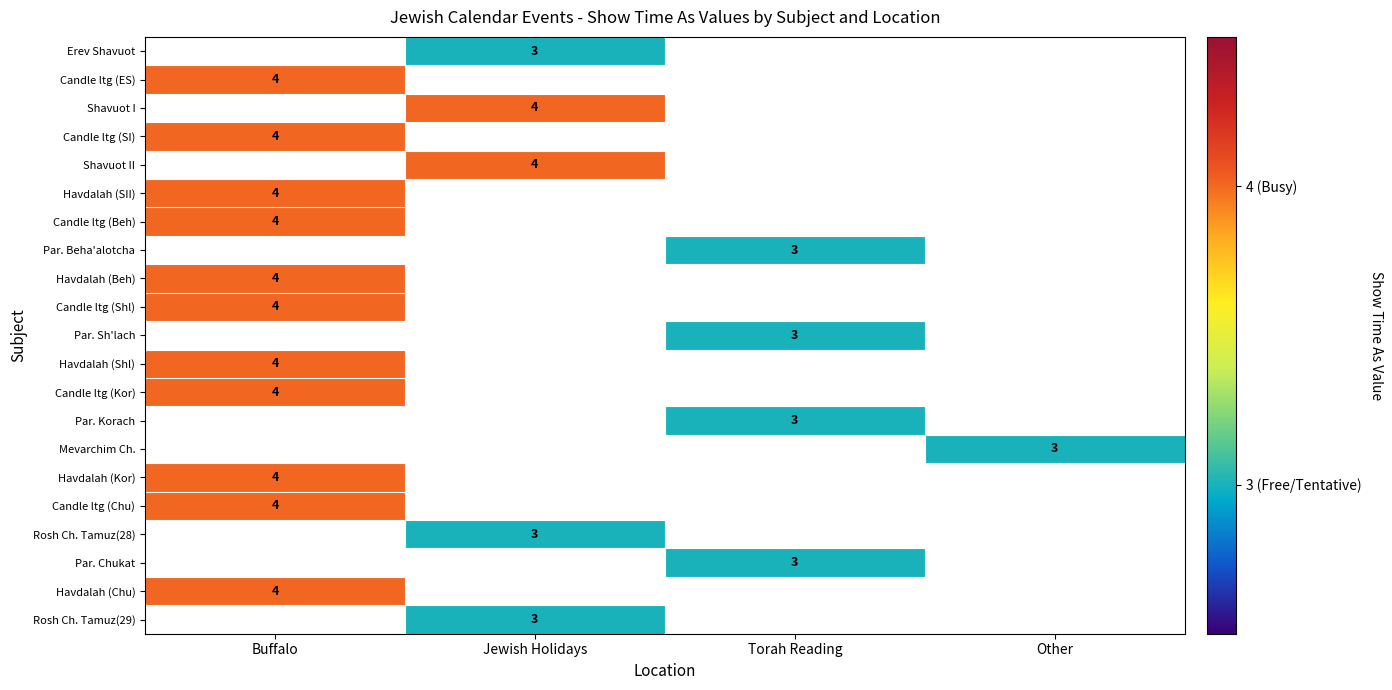

Is it true that Par. Chukat equals 5 at Torah Reading?

False